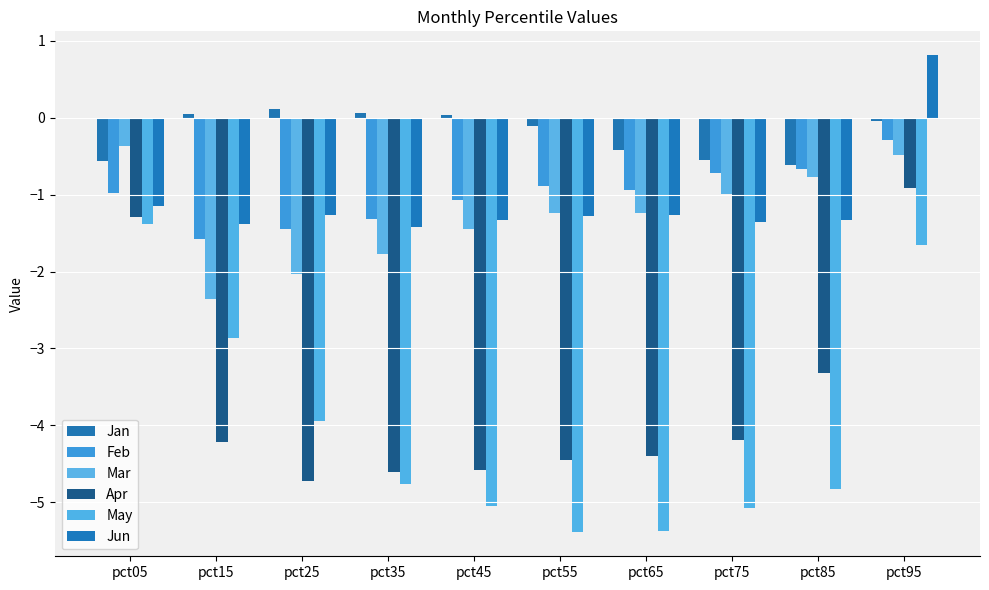

What is the difference between the maximum and second lowest values in the Jan series?

0.7